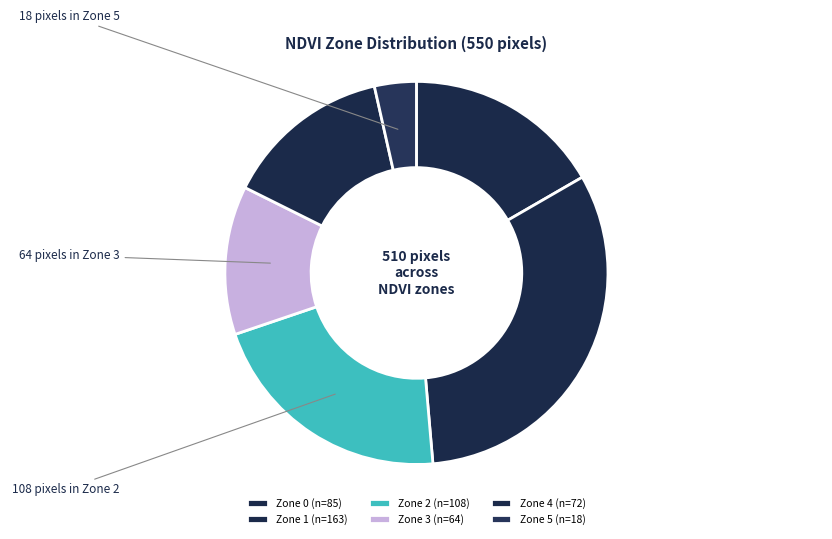

Which has a higher value, Zone 4 or Zone 0?

Zone 0